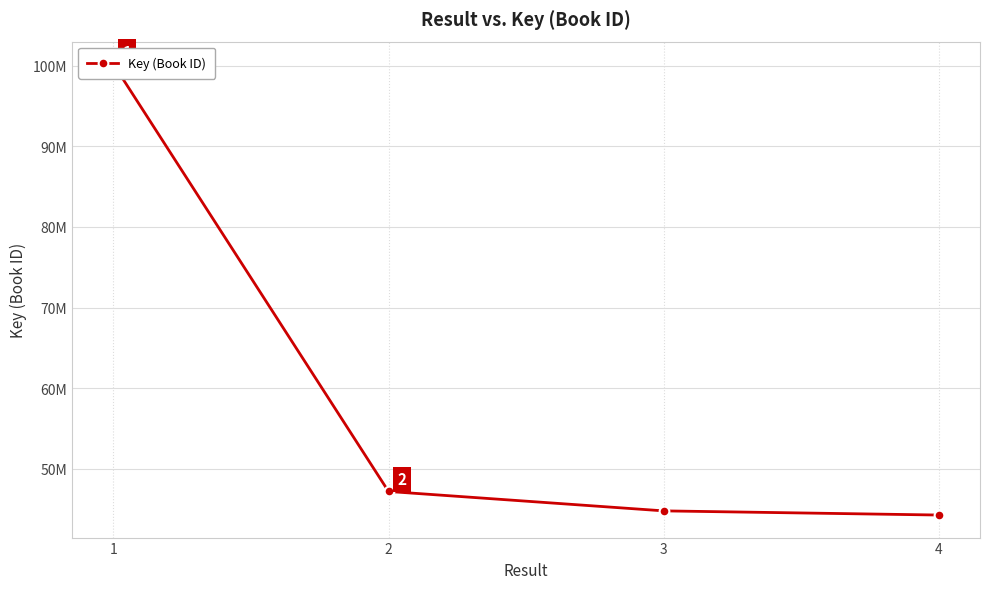

Which category has the highest value across all series?

1